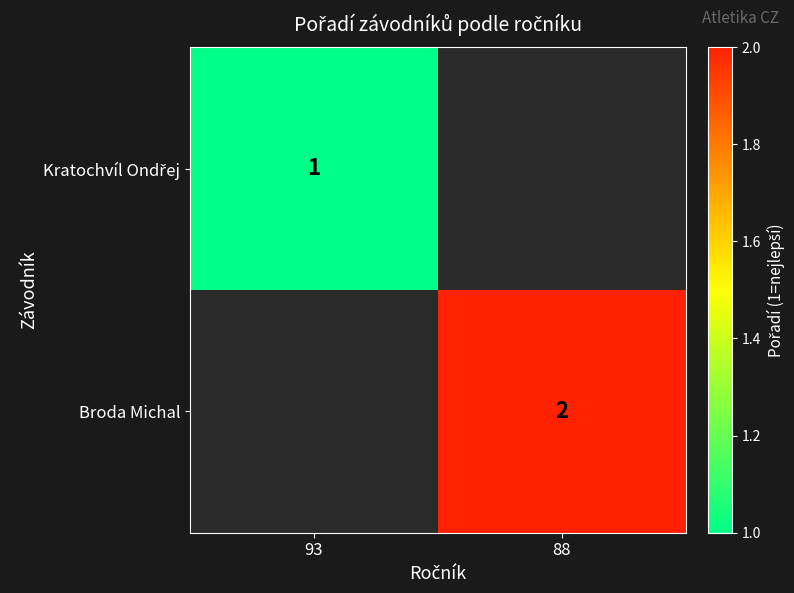

True or false: Broda Michal has a value of 2 at 88.

True